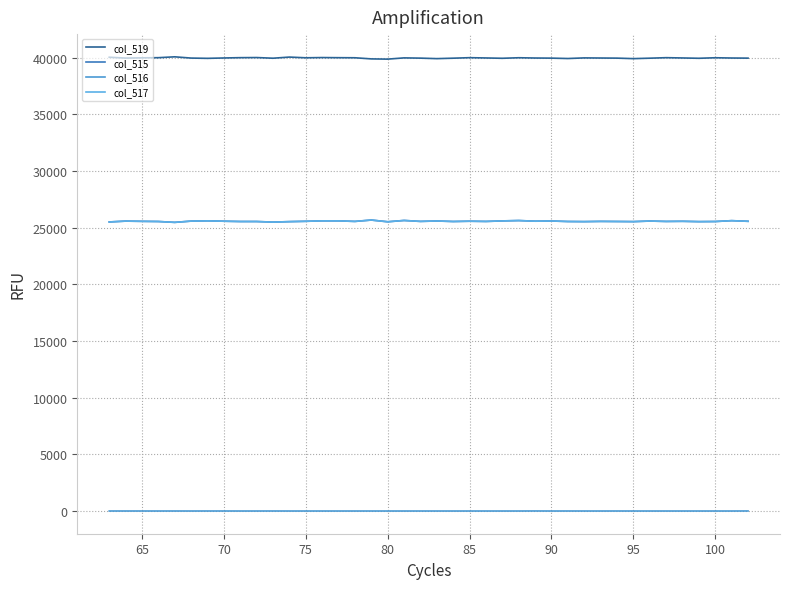

Does the chart have visible grid lines?

Yes